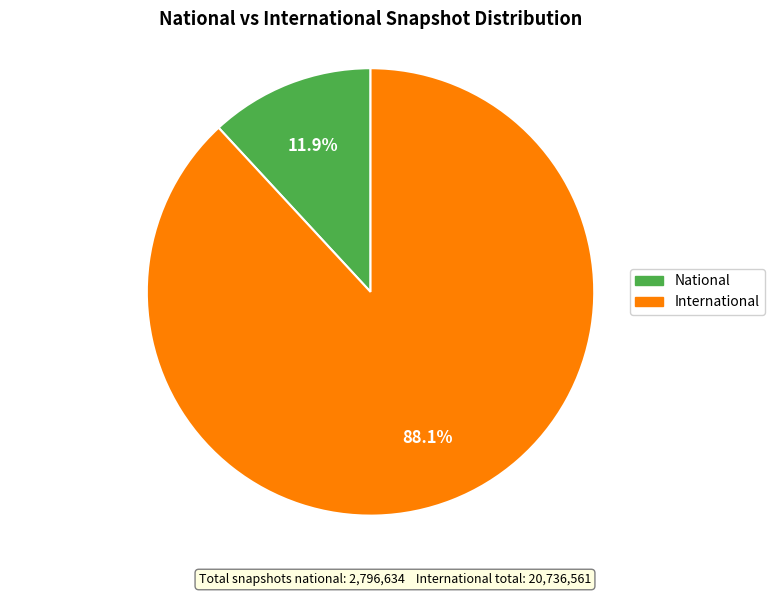

Is there a majority slice in this chart?

Yes